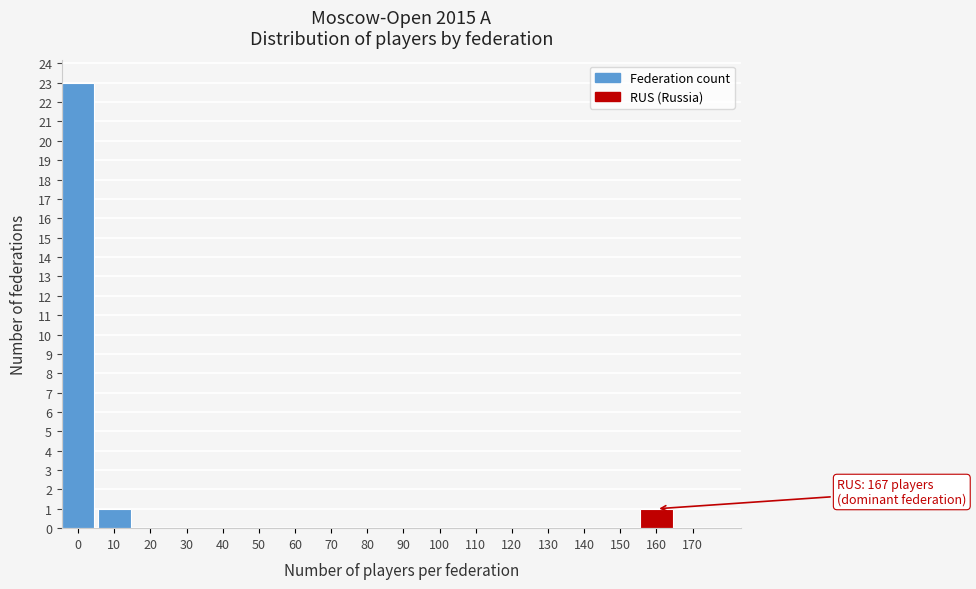

Reading right to left, list all the values displayed in this chart.

170=0	160=1	150=0	140=0	130=0	120=0	110=0	100=0	90=0	80=0	70=0	60=0	50=0	40=0	30=0	20=0	10=1	0=23